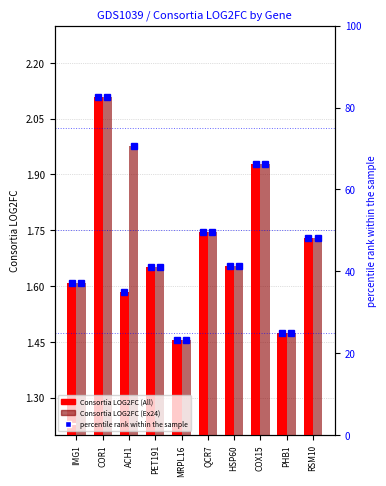

What is the smallest value displayed?

1.5